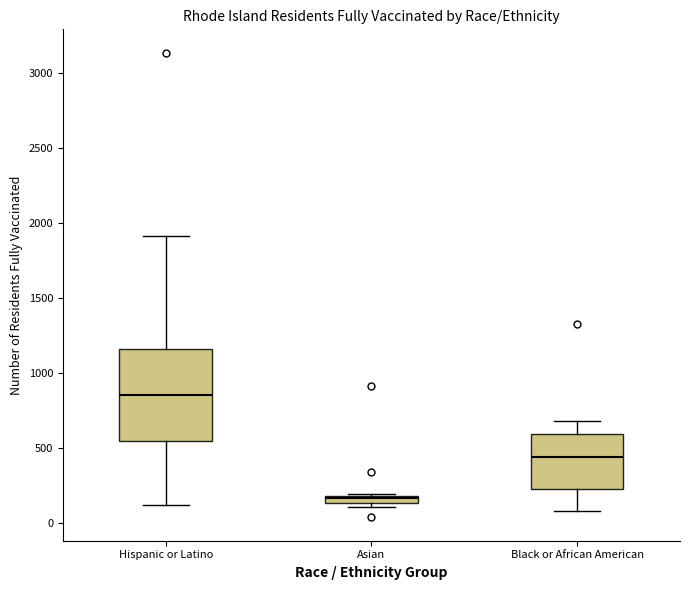

Where is the upper edge of the box for Hispanic or Latino on the y-axis? The values are not printed on the chart, so give them approximately, as read against the axis.

1150